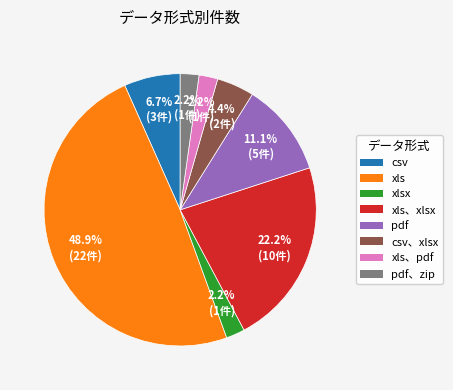

Which has a higher value, pdf or csv?

pdf